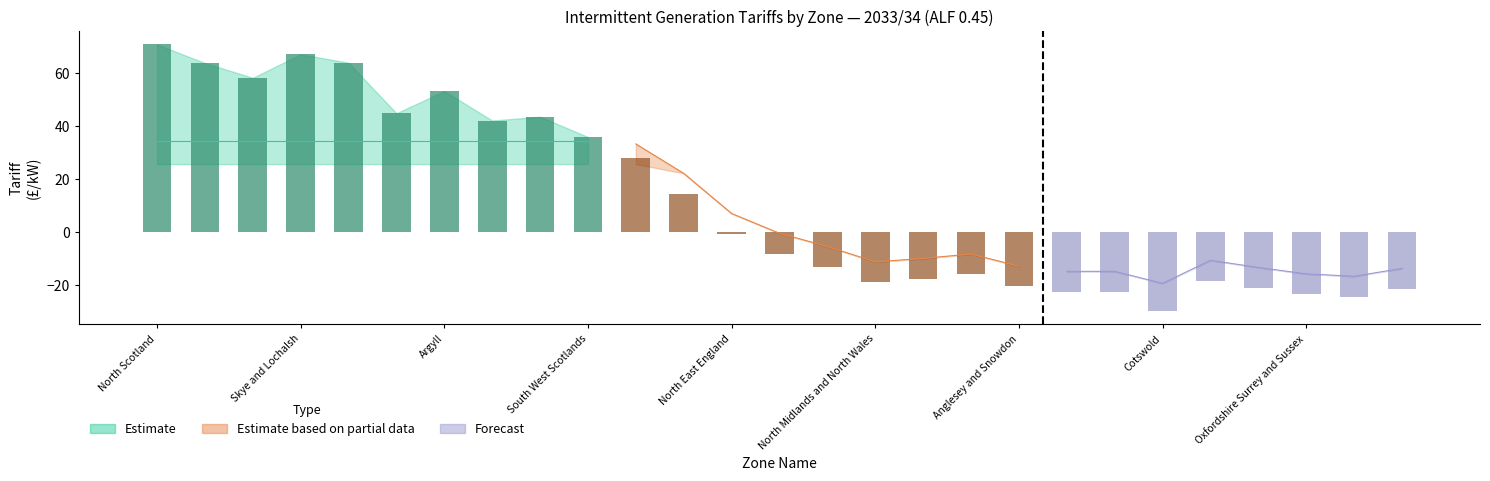

What is the difference between the second highest and second lowest values in the Baseline series?

91.5